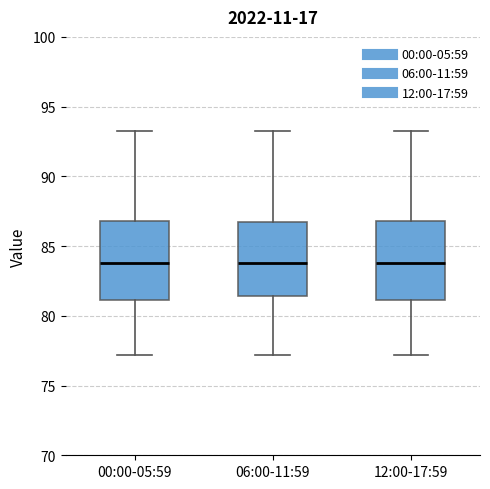

Where does the upper whisker of the box for 00:00-05:59 end on the y-axis? The values are not printed on the chart, so give them approximately, as read against the axis.

93.0